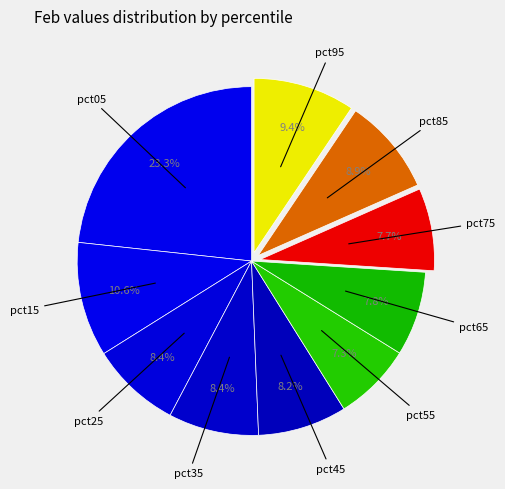

How many slices are in this pie chart?

10